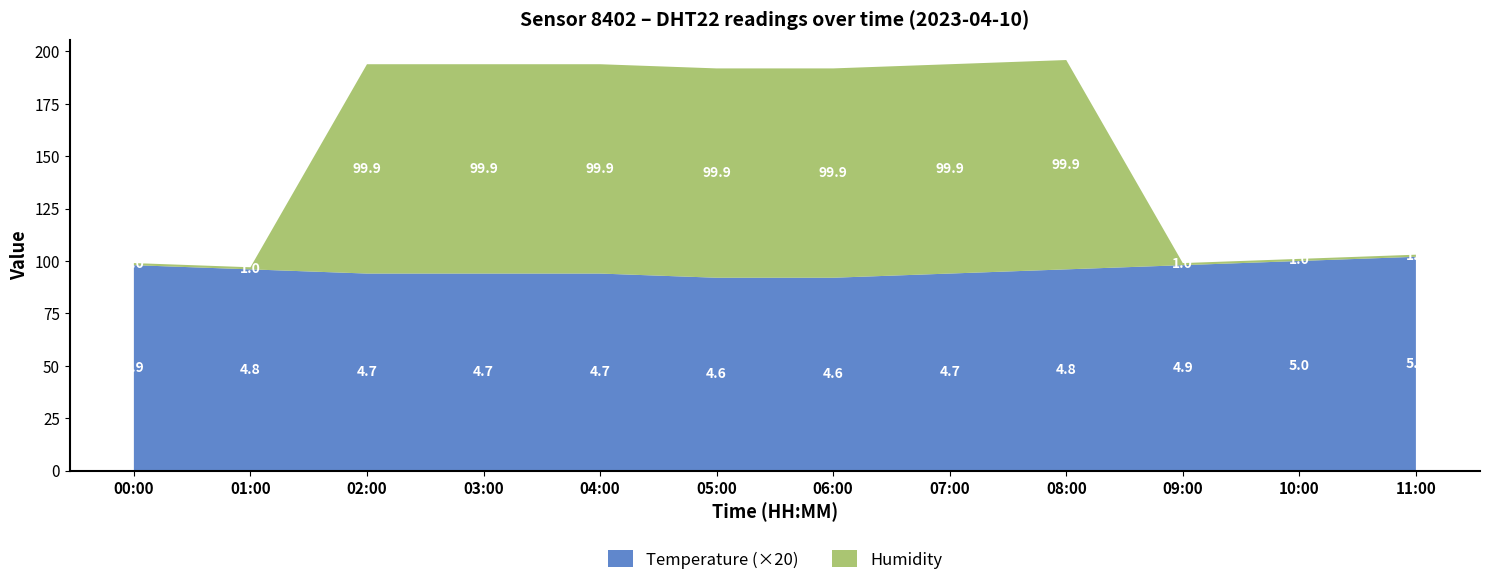

True or false: Temperature (×20) has a value of 155.6 at 04:00.

False